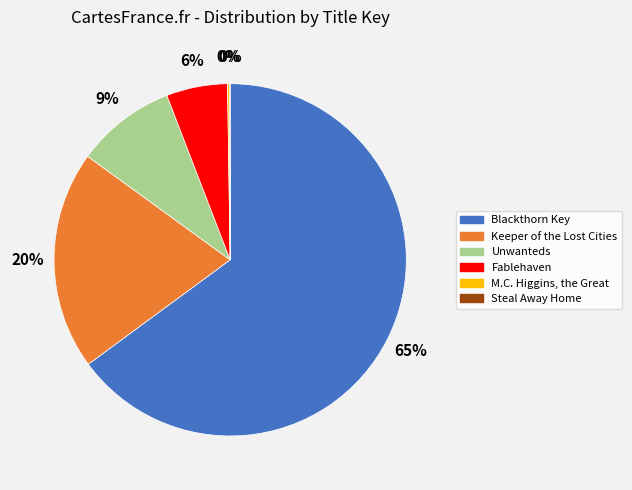

To the nearest percent, what is the difference between the largest and smallest slice percentages?

65%